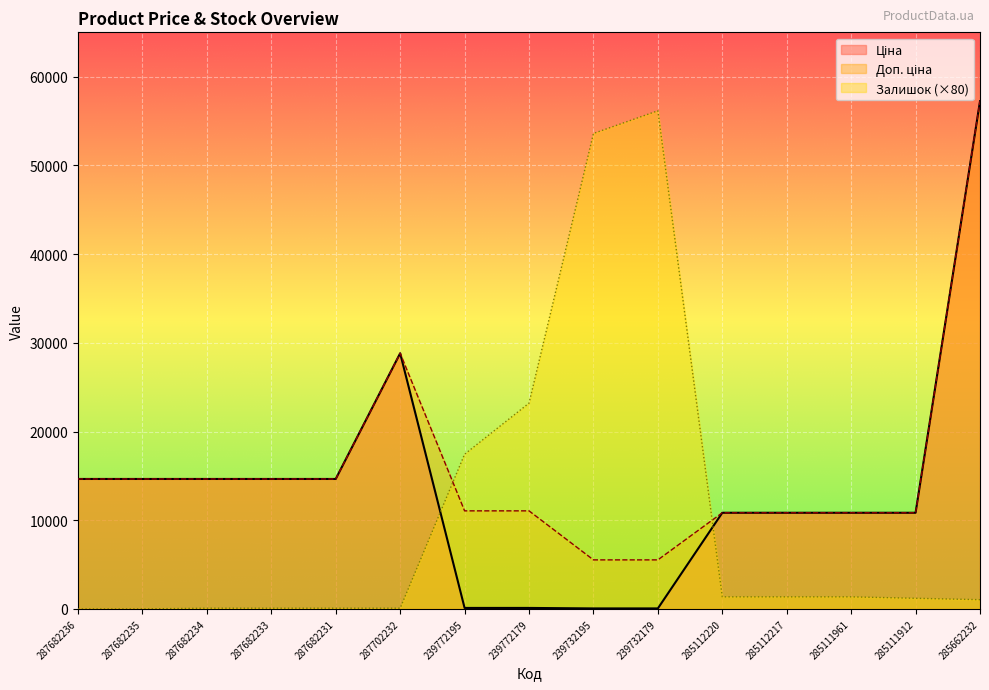

Reading left to right, list all the values displayed in this chart.

Ціна: 287682236=14649.6	287682235=14649.6	287682234=14649.6	287682233=14649.6	287682231=14649.6	287702232=28821.8	239772195=110.5	239772179=110.5	239732195=55.3	239732179=55.3	285112220=10840.1	285112217=10840.1	285111961=10840.1	285111912=10840.1	285662232=57235.5
Доп. ціна: 287682236=14649.6	287682235=14649.6	287682234=14649.6	287682233=14649.6	287682231=14649.6	287702232=28821.8	239772195=11055.0	239772179=11055.0	239732195=5528.0	239732179=5528.0	285112220=10840.1	285112217=10840.1	285111961=10840.1	285111912=10840.1	285662232=57235.5
Залишок: 287682236=0.0	287682235=0.0	287682234=80.0	287682233=80.0	287682231=80.0	287702232=80.0	239772195=17440.0	239772179=23200.0	239732195=53600.0	239732179=56160.0	285112220=1360.0	285112217=1360.0	285111961=1360.0	285111912=1200.0	285662232=1040.0